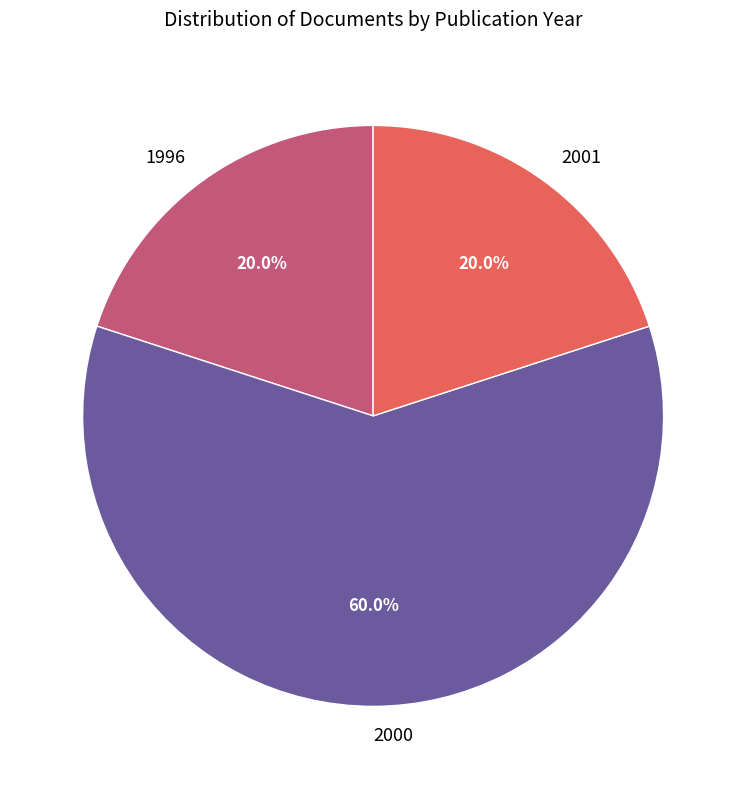

Which slice represents more than half of the pie?

2000